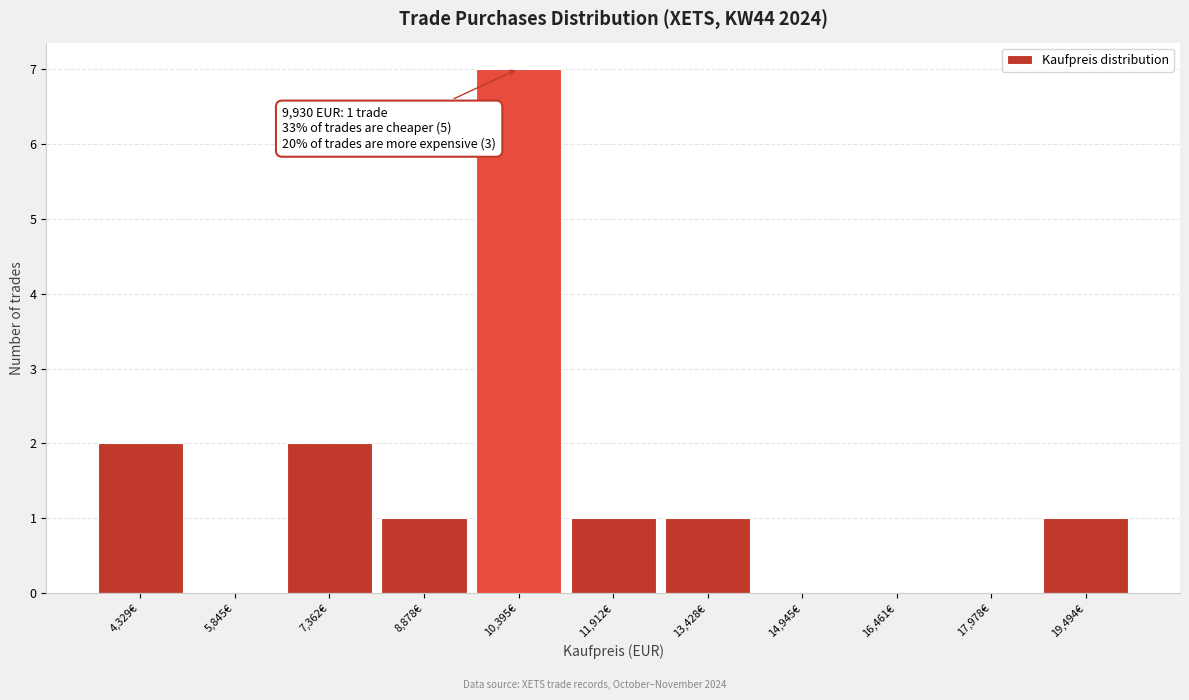

Which range on the x-axis has the tallest bar?

9600 to 11200